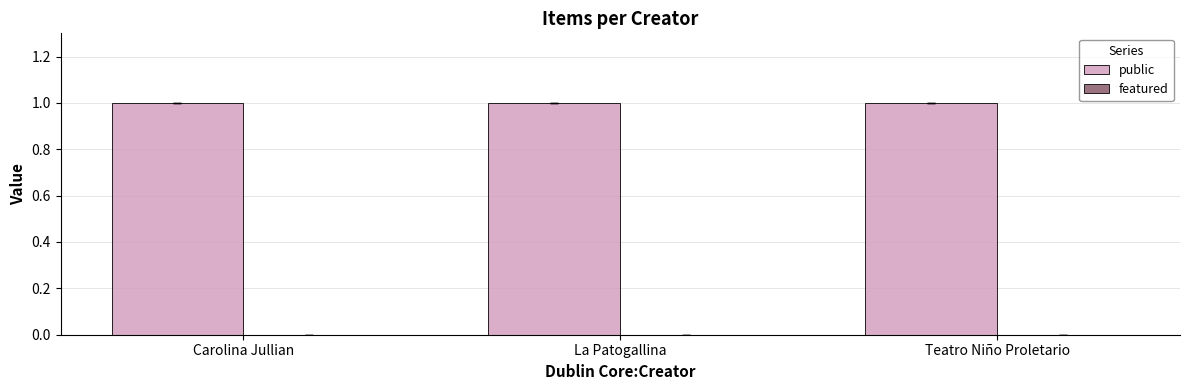

Which label corresponds to the largest value in the chart?

Carolina Jullian